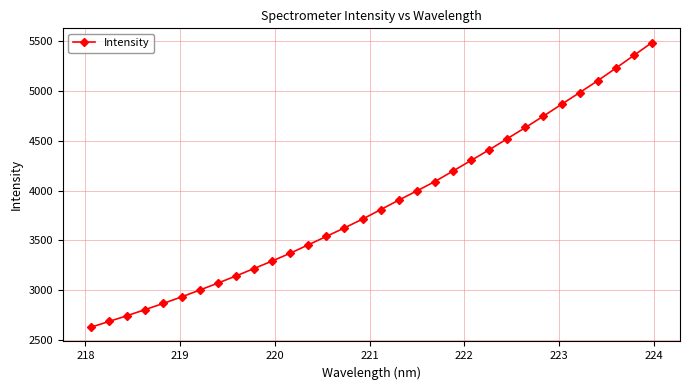

What is the value of the 10th point from the left?

3217.6